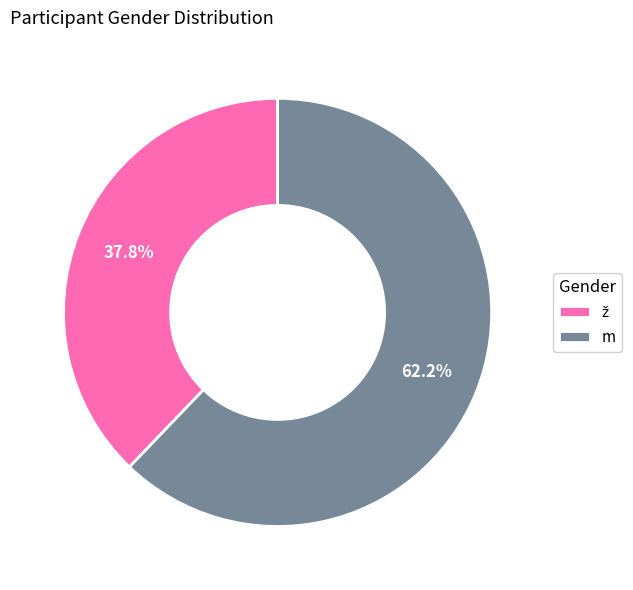

Which slice represents more than half of the pie?

m